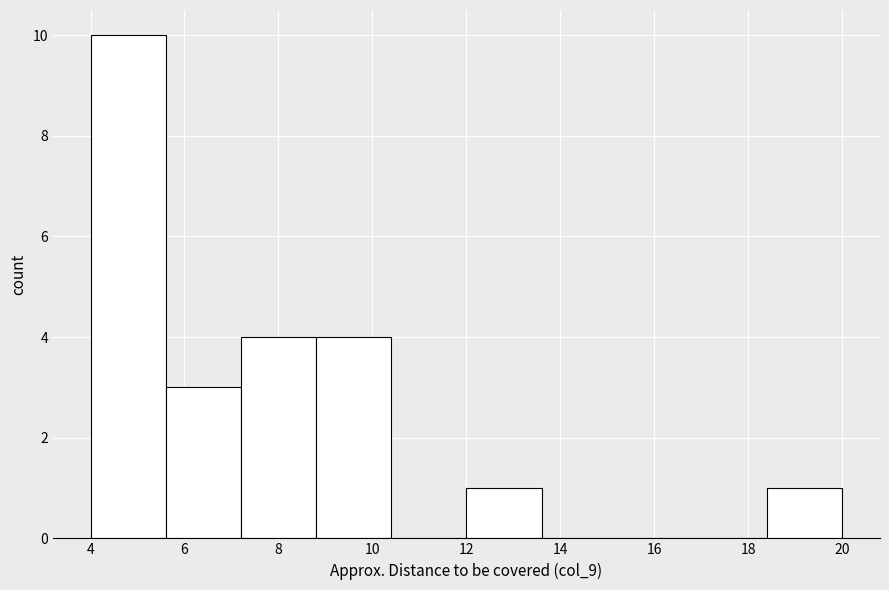

Which range on the x-axis has the tallest bar?

4.0 to 5.6